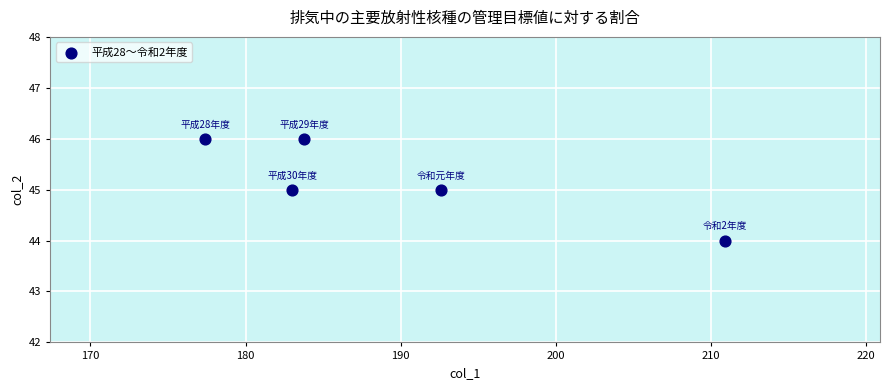

What is the average Y value?

45